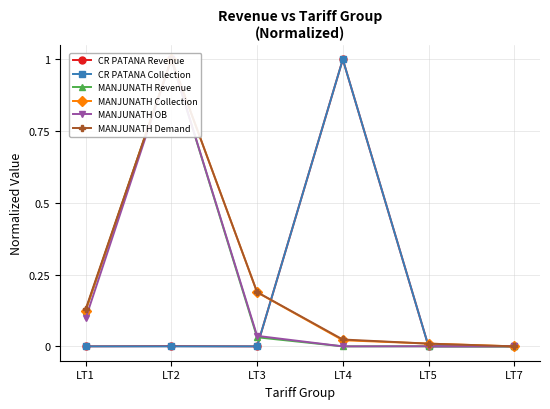

Reading right to left, list all the values displayed in this chart.

CR PATANA Revenue: LT7=0.0	LT5=0.0	LT4=1.0	LT3=0.0	LT2=0.0	LT1=0.0
CR PATANA Collection: LT7=0.0	LT5=0.0	LT4=1.0	LT3=0.0	LT2=0.0	LT1=0.0
MANJUNATH Revenue: LT7=0.0	LT5=0.0	LT4=0.0	LT3=0.0	LT2=1.0	LT1=0.1
MANJUNATH Collection: LT7=0.0	LT5=0.0	LT4=0.0	LT3=0.2	LT2=1.0	LT1=0.1
MANJUNATH OB: LT7=0.0	LT5=0.0	LT4=0.0	LT3=0.0	LT2=1.0	LT1=0.1
MANJUNATH Demand: LT7=0.0	LT5=0.0	LT4=0.0	LT3=0.2	LT2=1.0	LT1=0.1